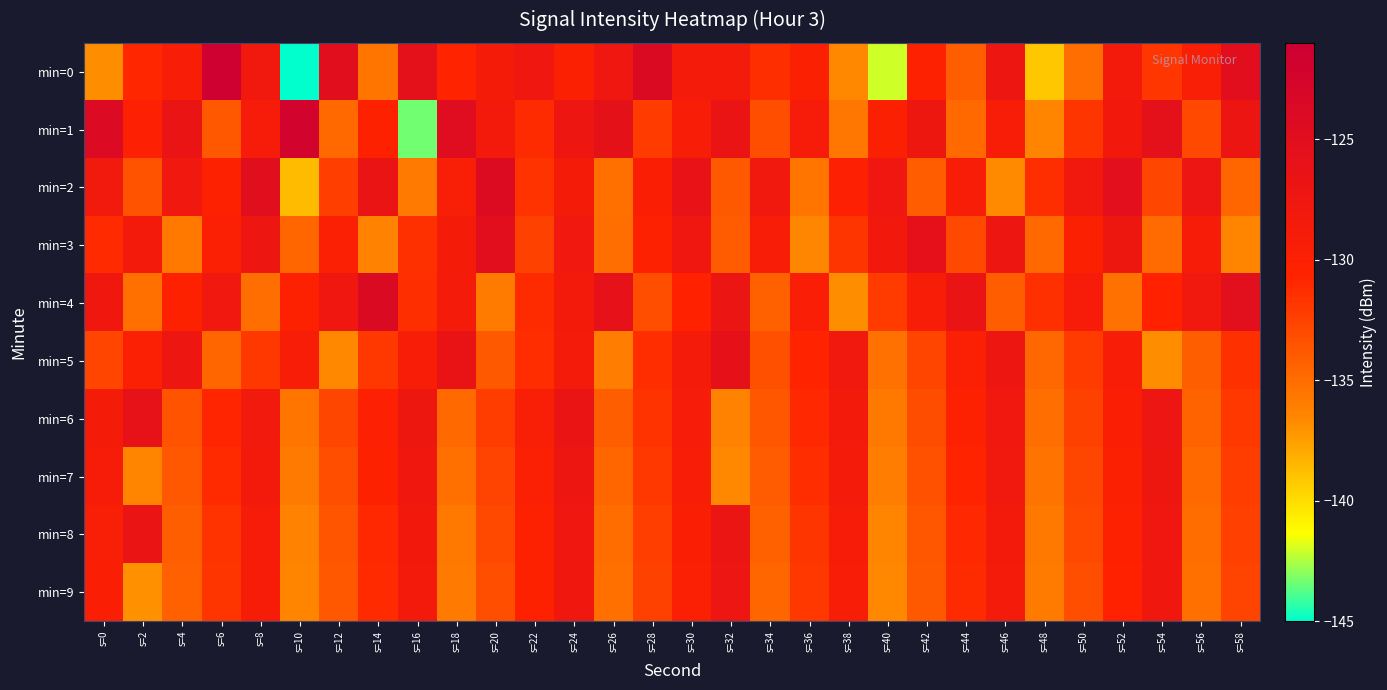

Which label corresponds to the largest value in the chart?

s=6